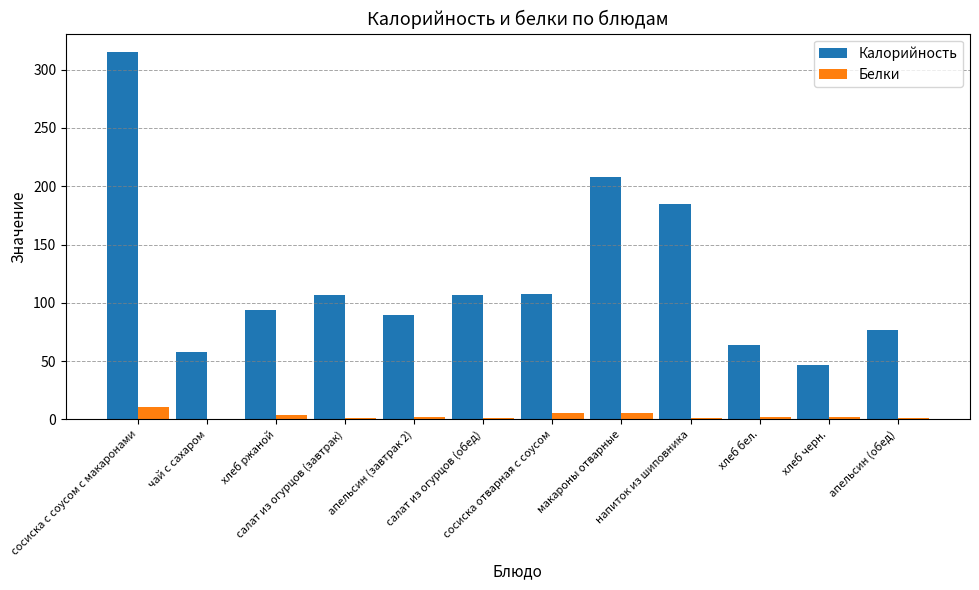

How many series are shown in this chart?

2